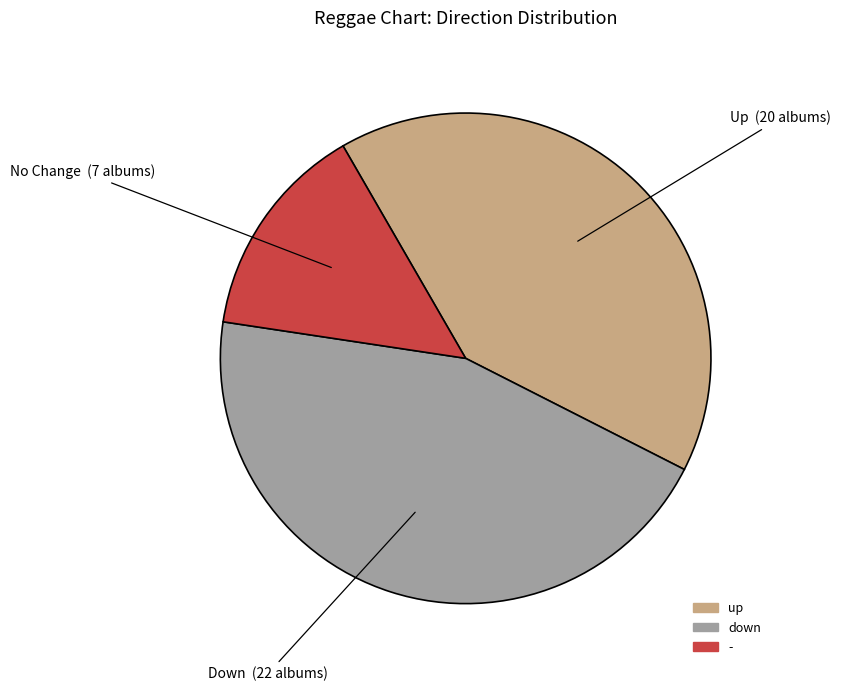

Rank the categories by value from lowest to highest.

-, up, down